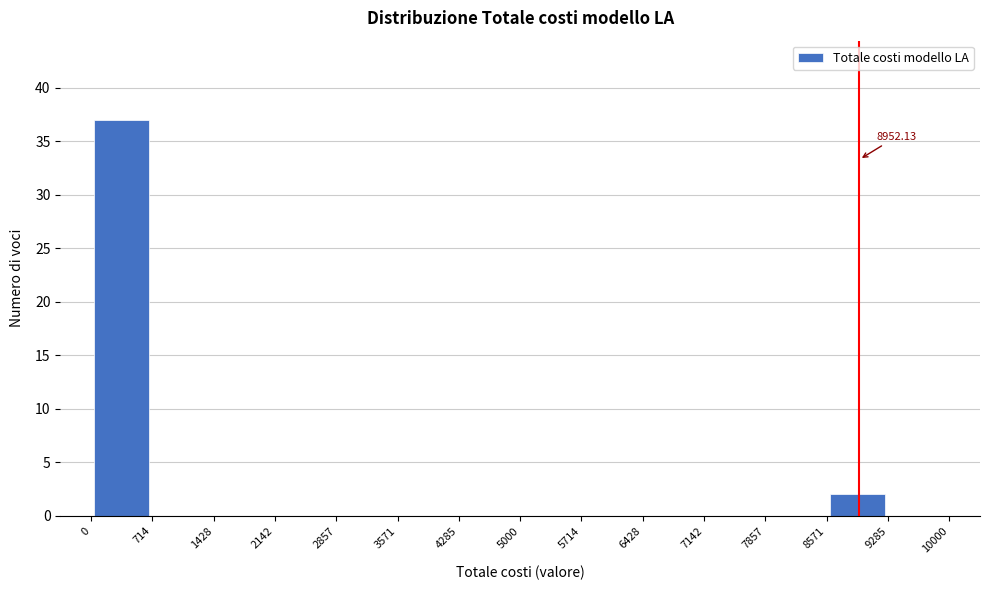

Which range on the x-axis has the tallest bar?

0 to 714